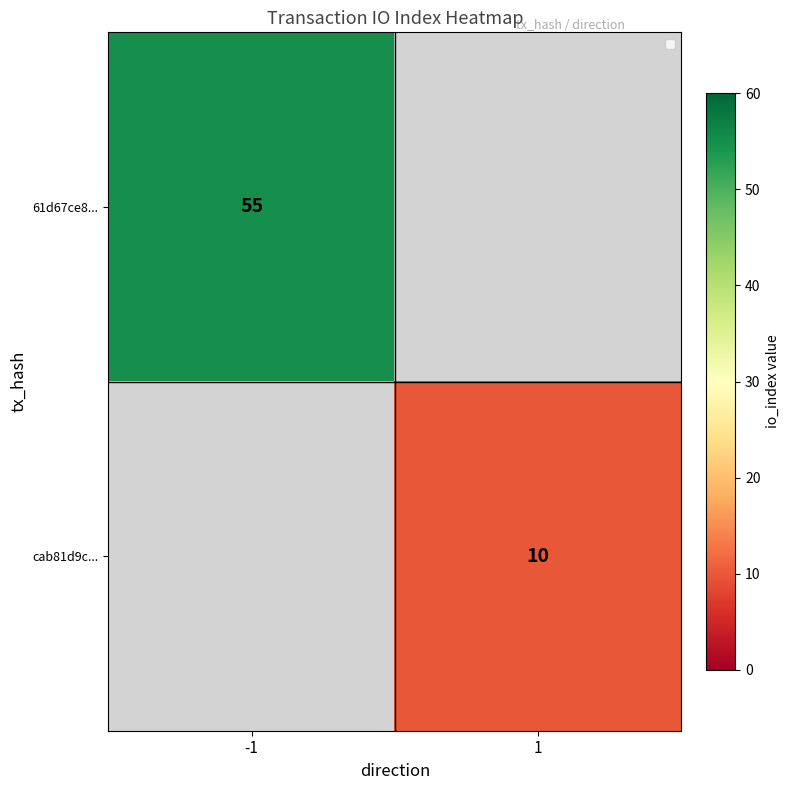

The cab81d9c... series shows 3 at 1. True or false?

False